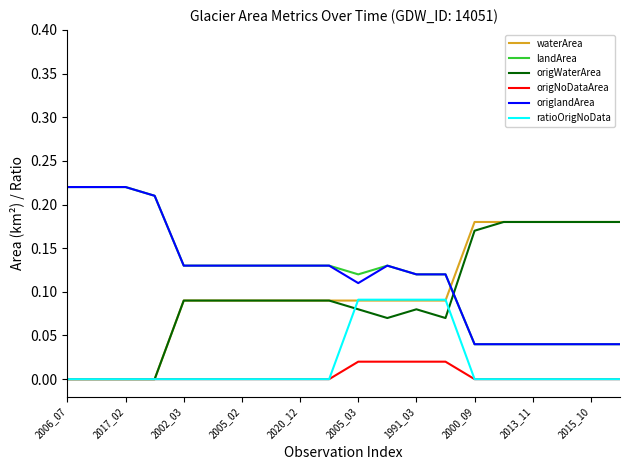

What is the sum of all origlandArea values?

2.4